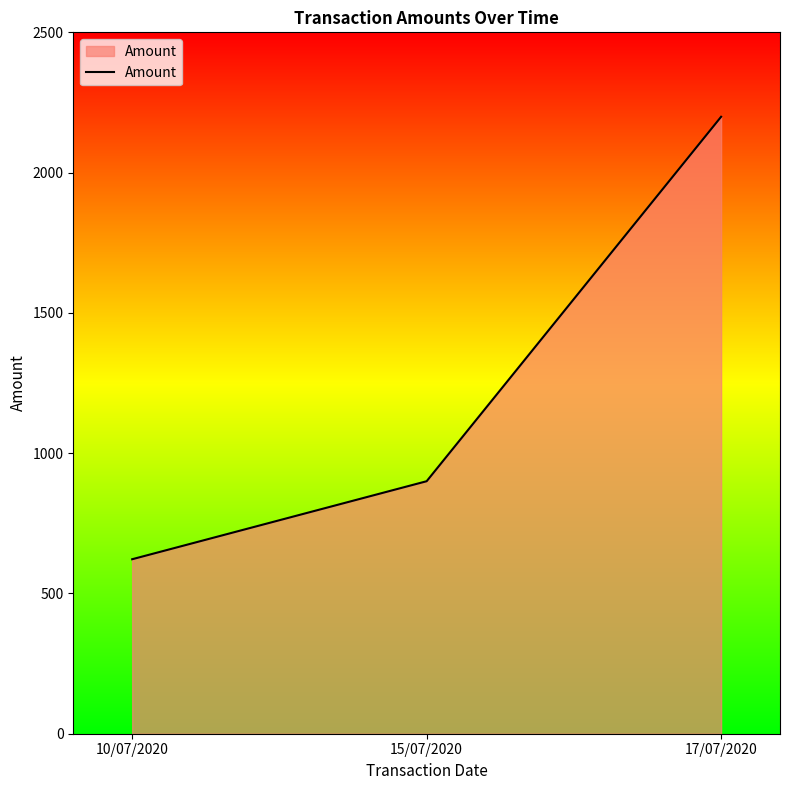

Reading left to right, transcribe all the data shown in this chart.

622.0	900.0	2199.0